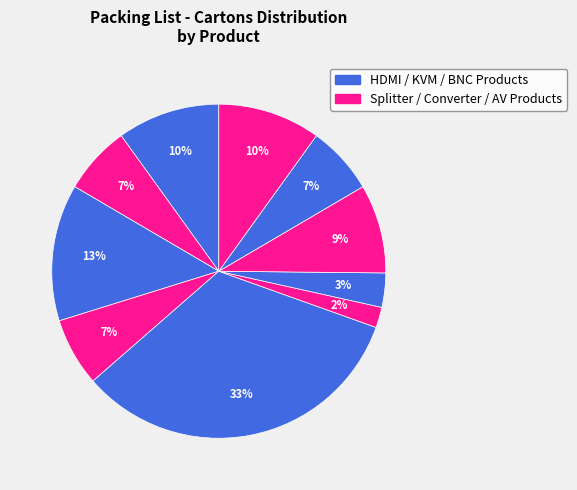

How many slices are in this pie chart?

10